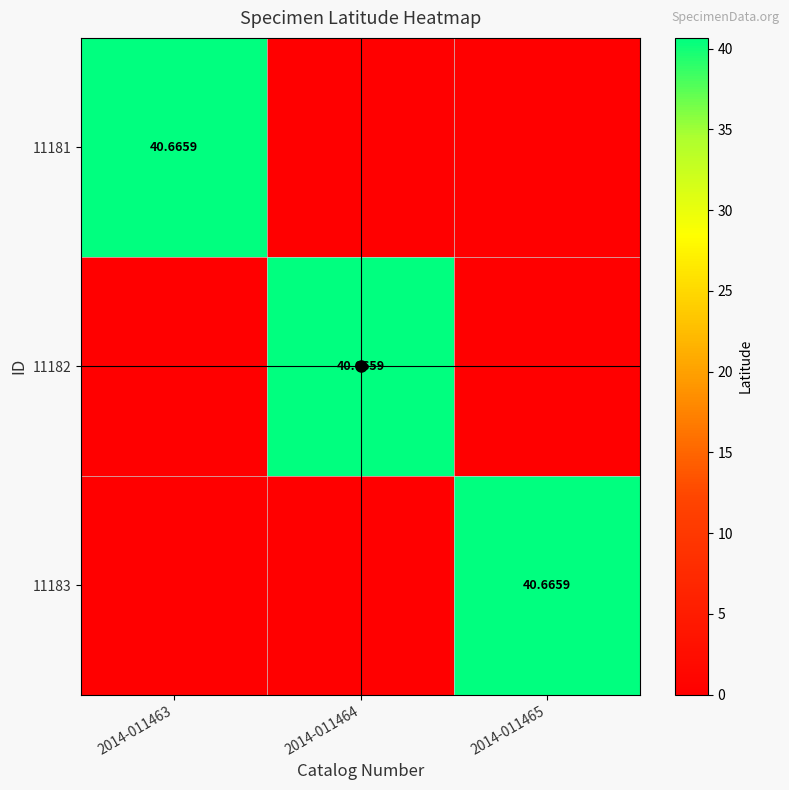

What is the average value of the 11181 series?

13.6